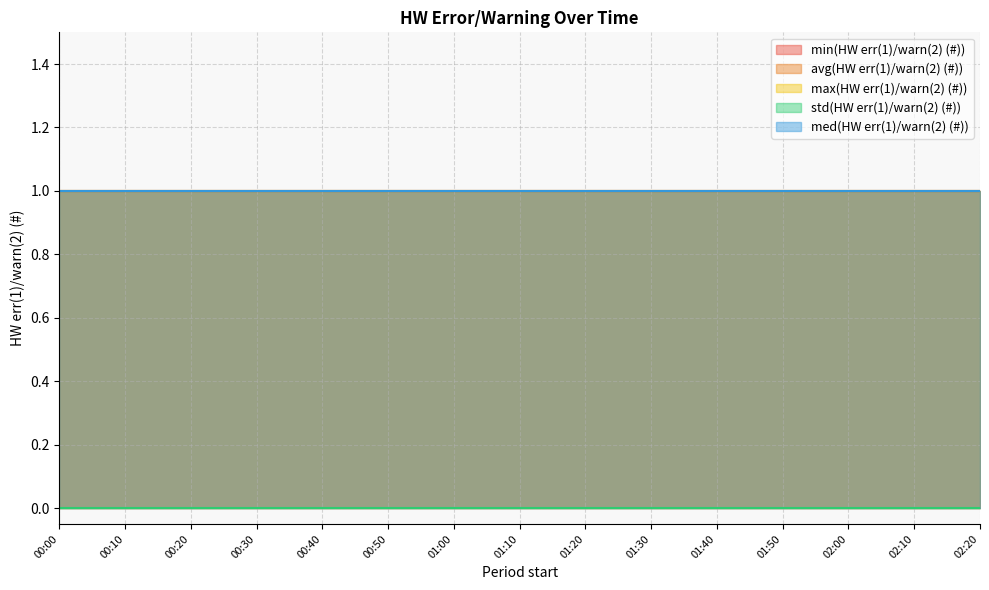

Which has a higher value, 01:00 or 00:20?

01:00